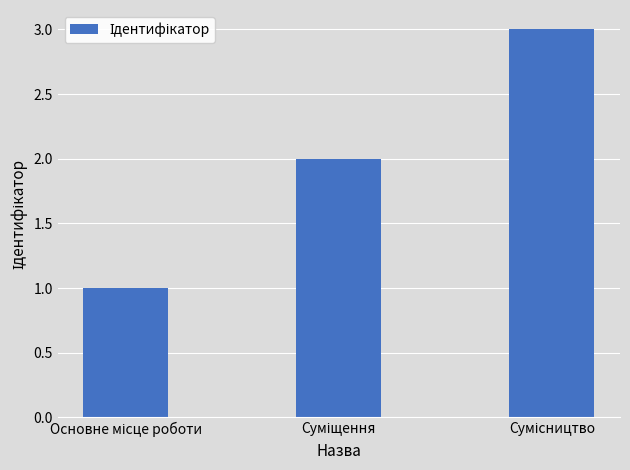

What is the sum of all values?

6